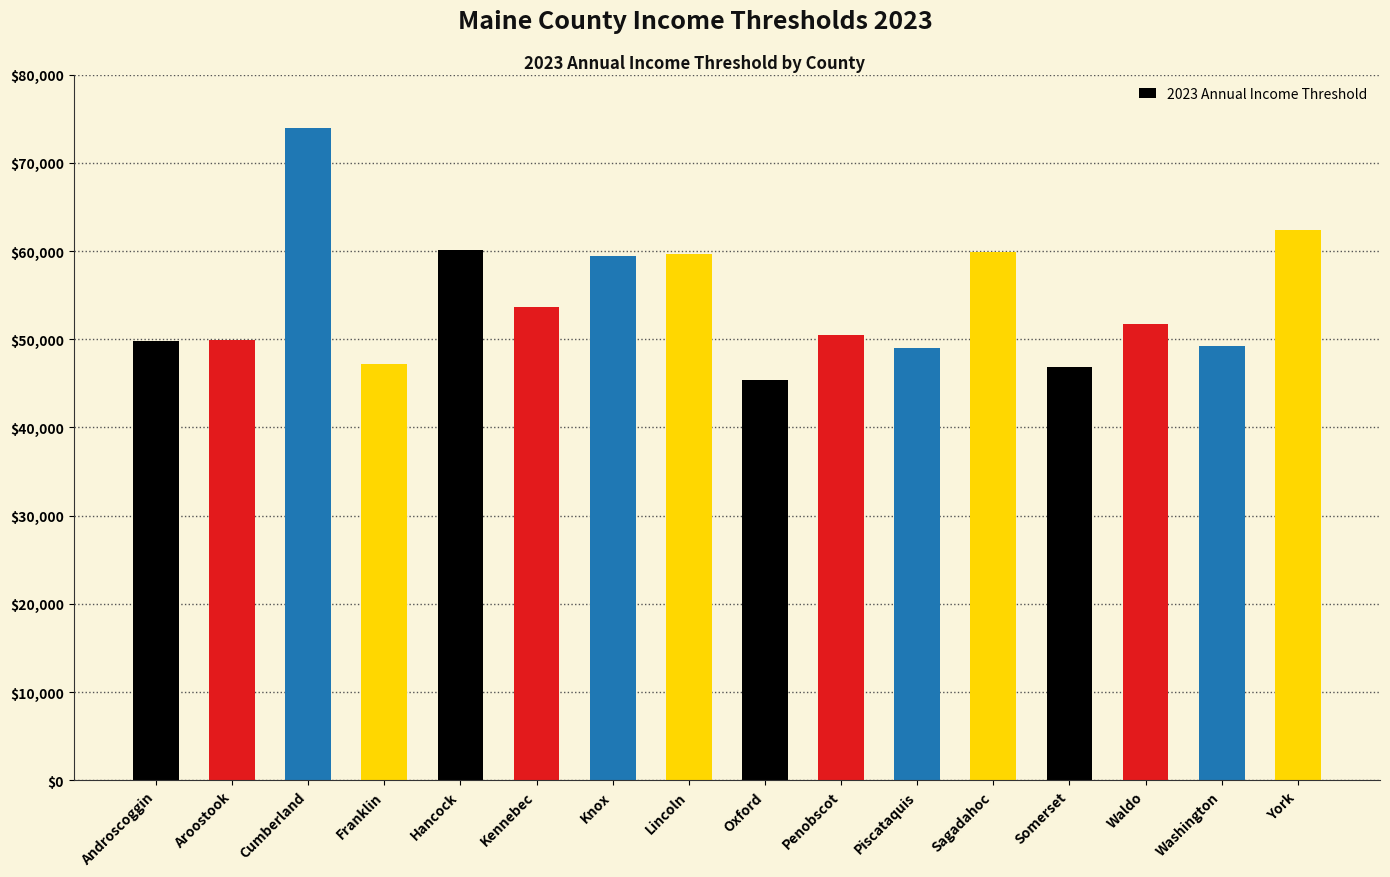

Is it true that the value at Somerset is 46860?

True